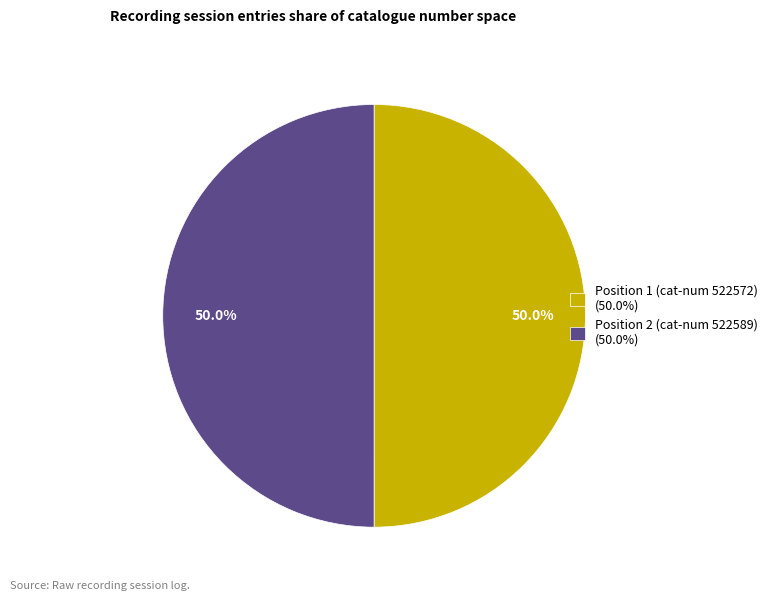

Is the sum of Position 2 (cat-num 522589) (50.0%) and Position 1 (cat-num 522572) (50.0%) greater than half?

Yes